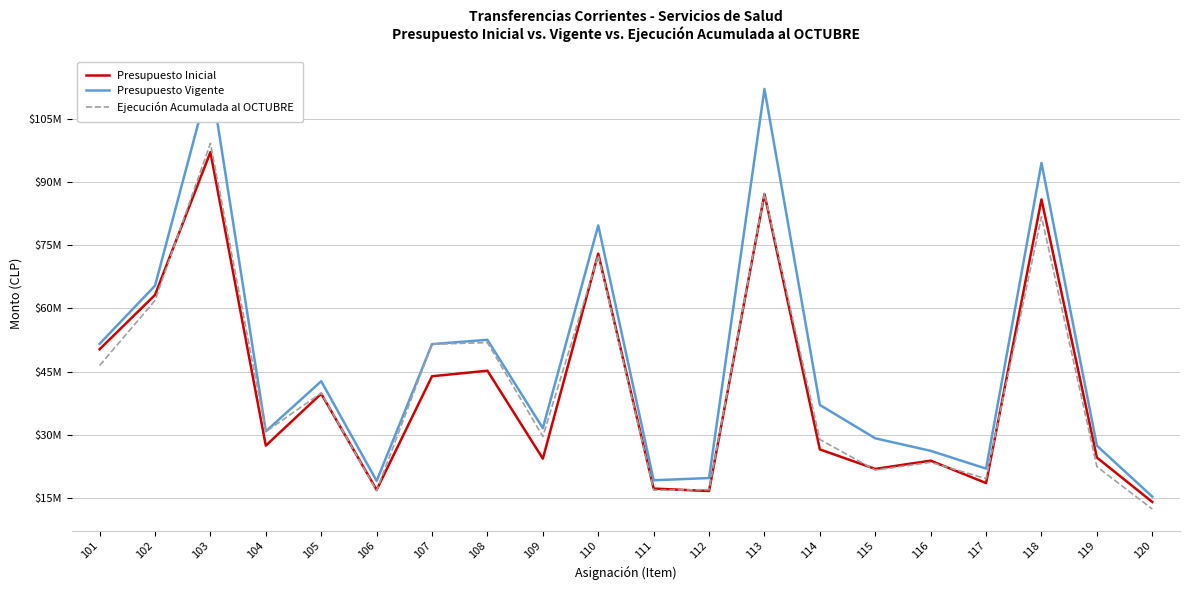

True or false: Presupuesto Inicial and Presupuesto Vigente intersect in this chart.

False